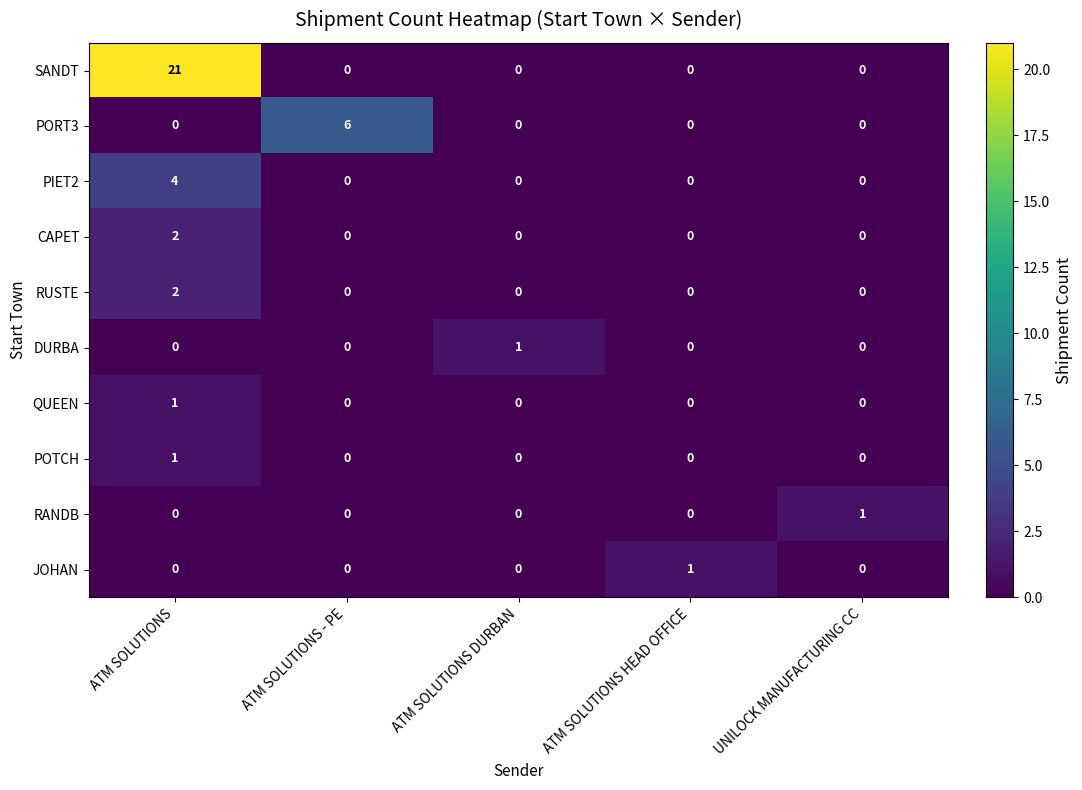

Is it true that RUSTE equals -1 at ATM SOLUTIONS DURBAN?

False